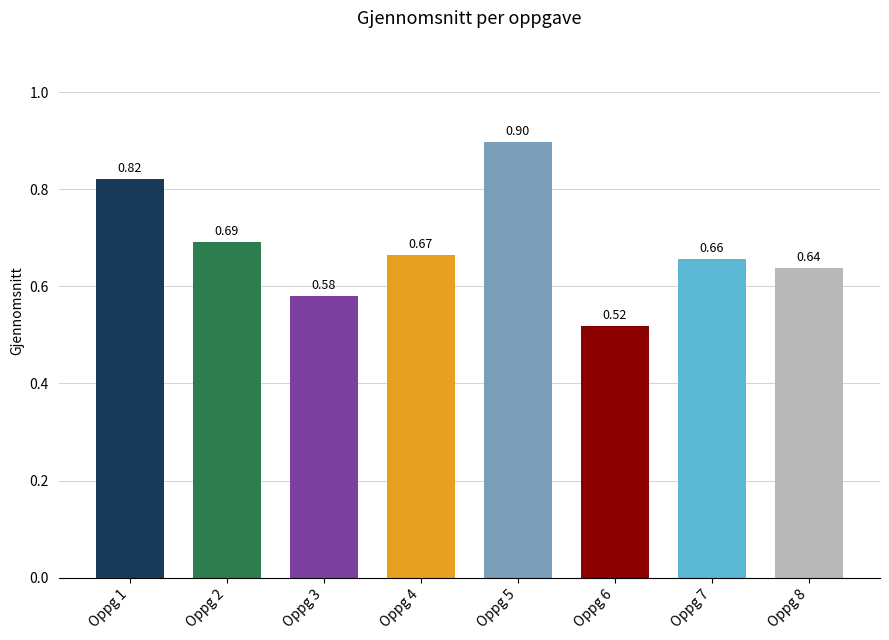

What is the difference between the values at Oppg 6 and Oppg 3?

0.1